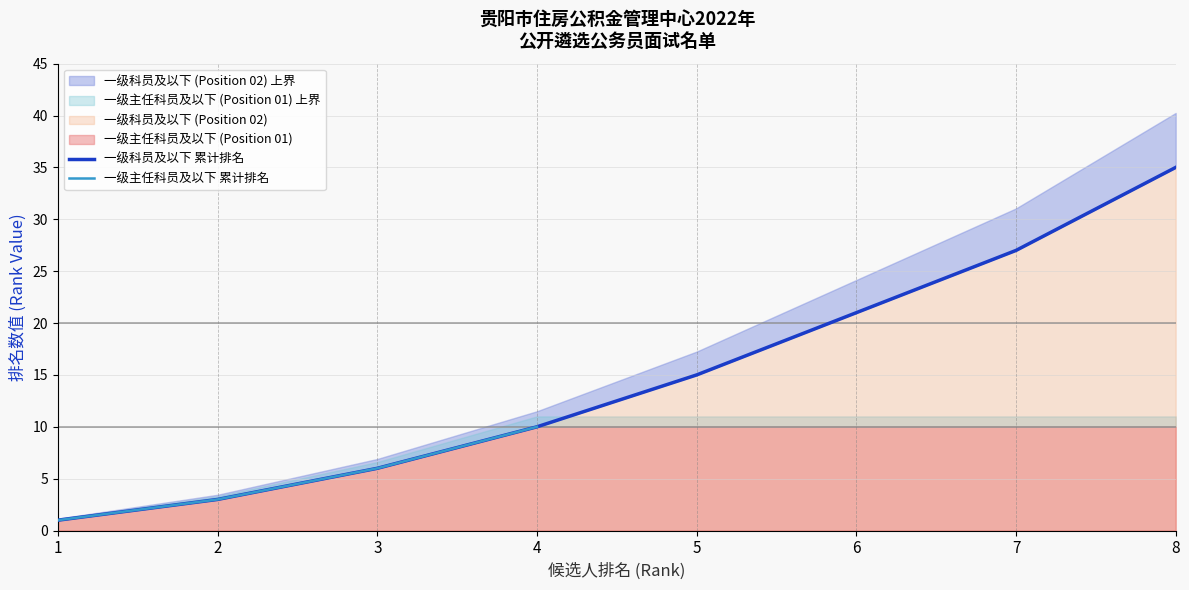

What is the difference between the values at 1 and 4?

9